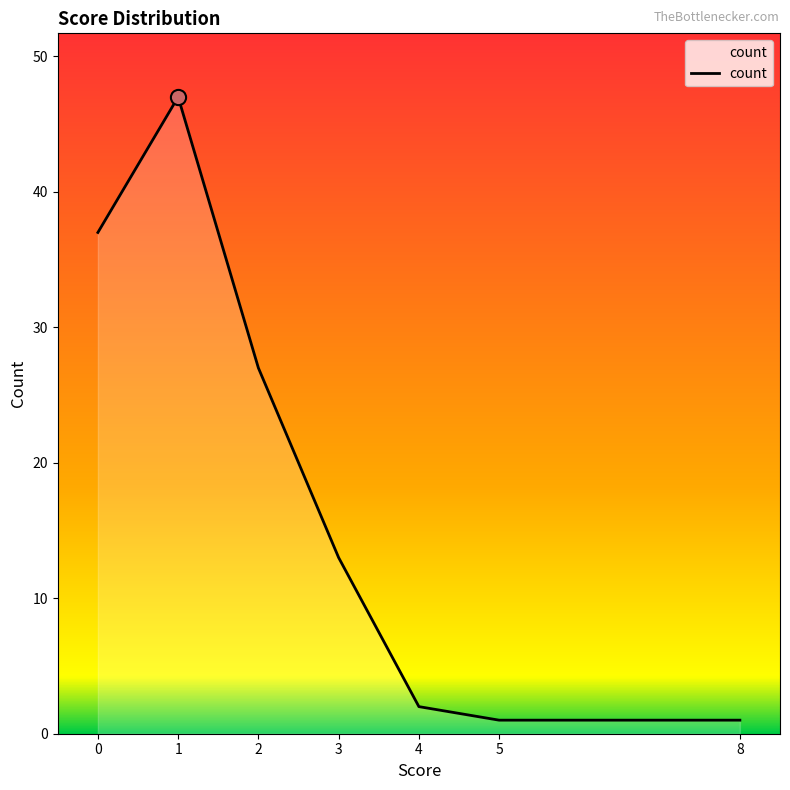

What is the change in value from 1 to 2?

-20